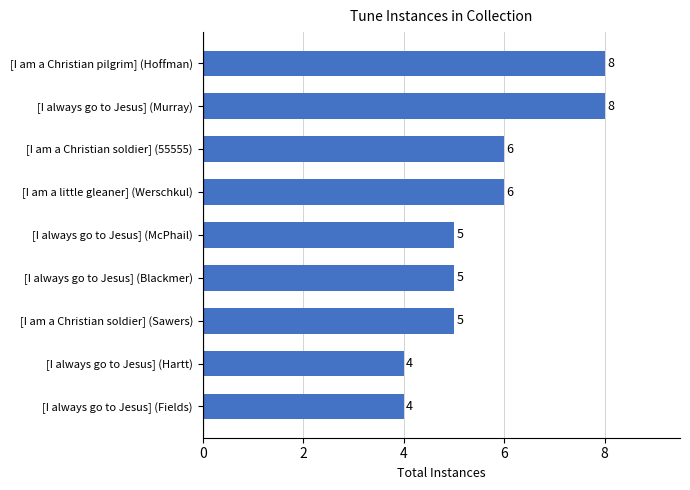

What is the approximate value at [I always go to Jesus] (Fields)?

4